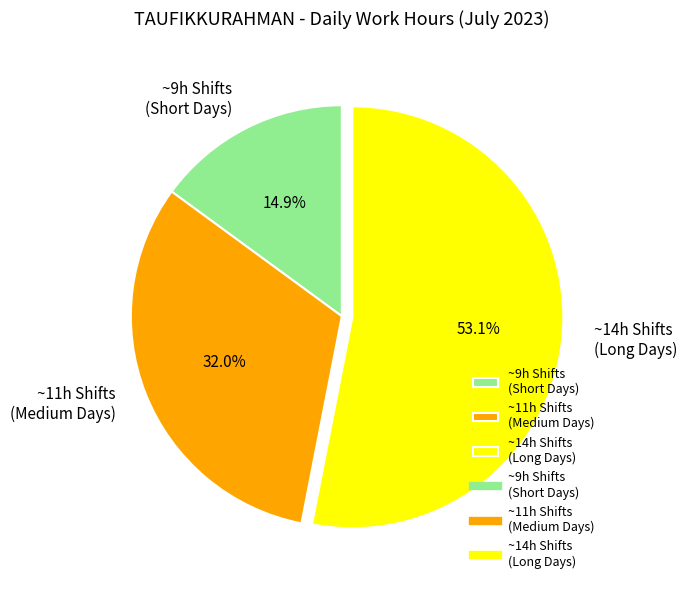

To the nearest percent, what is the difference between the largest and smallest slice percentages?

38%